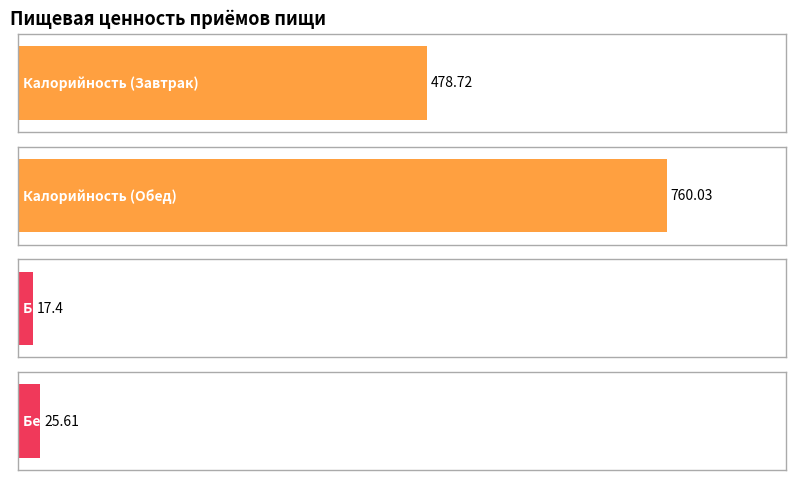

At which label is Белки closest to 21?

Завтрак